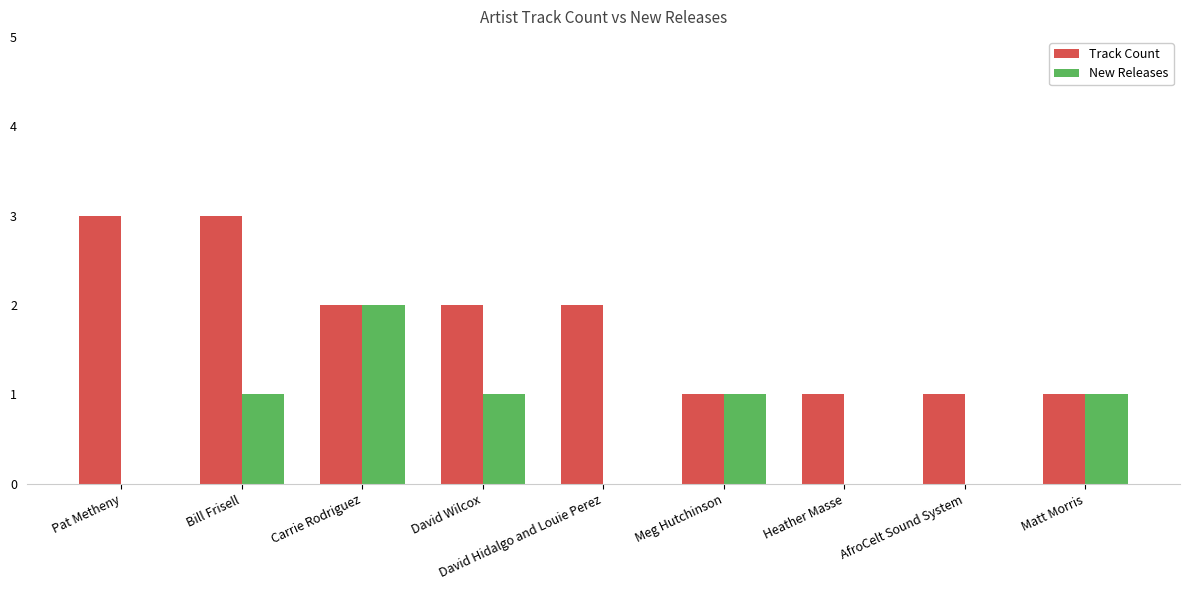

How many Track Count values are between 1 and 2?

7